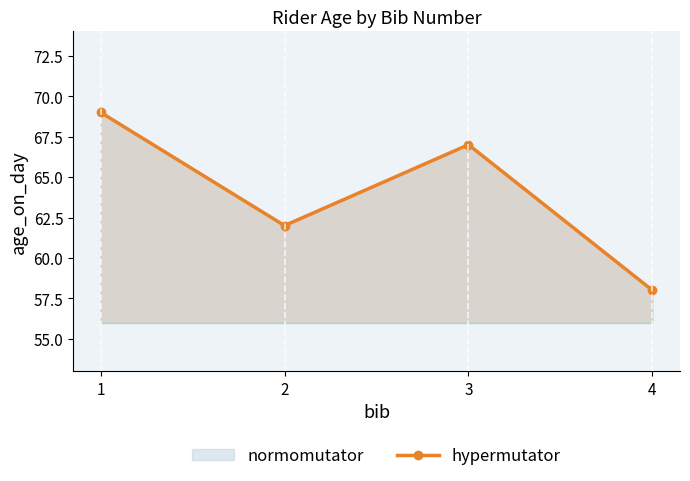

Does the chart have visible grid lines?

No